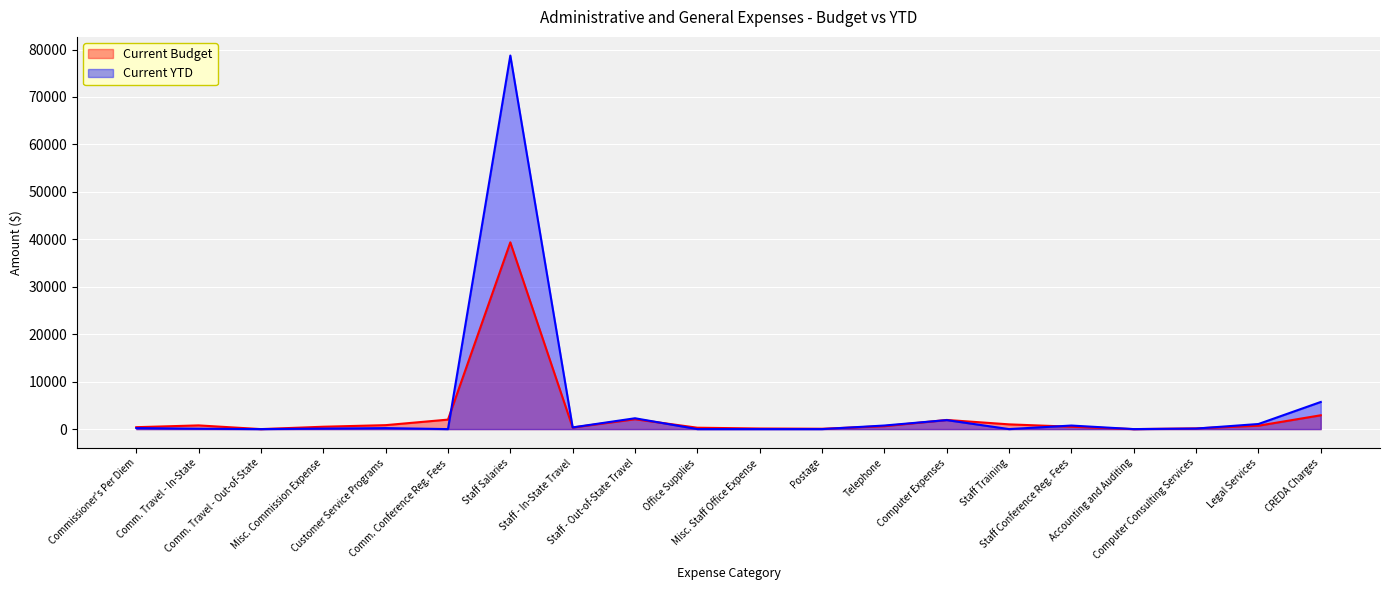

Reading right to left, extract all data points from this chart.

Current Budget: 2917.0	717.0	154.0	0.0	500.0	1000.0	1928.0	615.0	75.0	125.0	292.0	2083.0	333.0	39367.0	2000.0	833.0	500.0	0.0	780.0	403.0
Current YTD: 5720.4	1075.0	112.5	0.0	750.0	0.0	1898.1	754.9	0.0	0.0	0.0	2284.5	357.8	78732.0	0.0	208.4	107.8	0.0	87.6	210.0